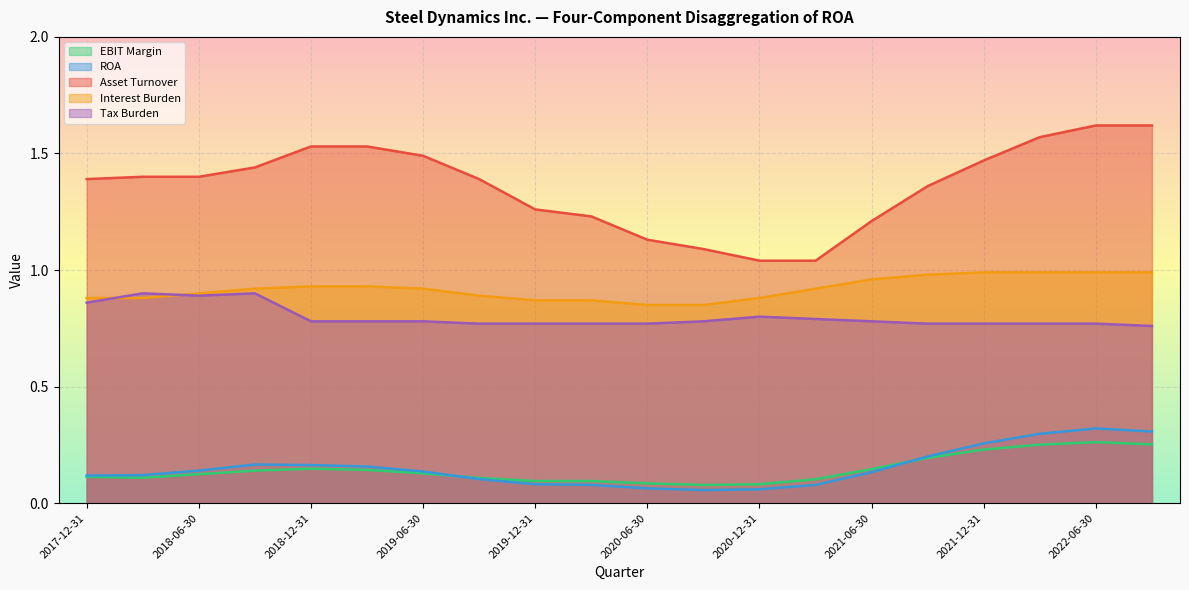

Does the chart display data point markers on the line(s)?

No